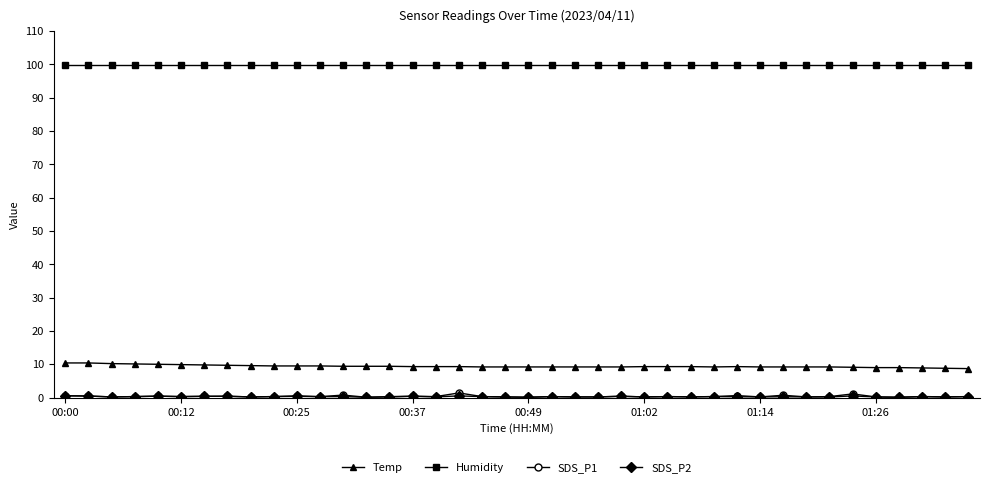

True or false: Humidity and SDS_P1 cross at least once.

False